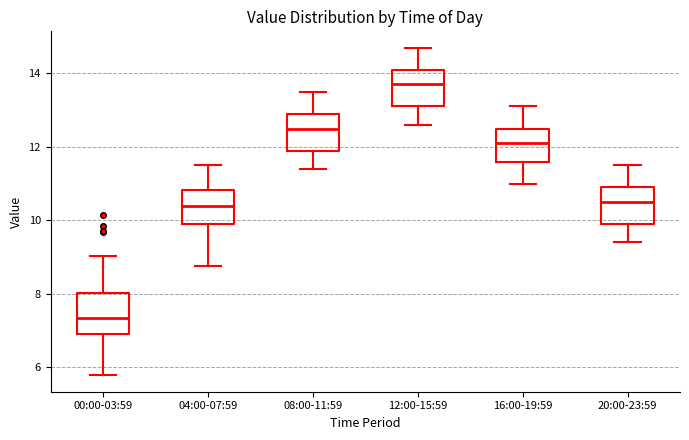

Reading left to right, read every box against the y-axis: the position of its median line, the range the box covers, and the ends of its whiskers. The values are not printed on the chart, so give them approximately, as read against the axis.

00:00-03:59: median 7.4, box 7.0 to 8.0, whiskers 5.8 to 9.0
04:00-07:59: median 10.4, box 9.8 to 10.8, whiskers 8.8 to 11.6
08:00-11:59: median 12.6, box 12.0 to 13.0, whiskers 11.4 to 13.6
12:00-15:59: median 13.8, box 13.2 to 14.2, whiskers 12.6 to 14.8
16:00-19:59: median 12.2, box 11.6 to 12.6, whiskers 11.0 to 13.2
20:00-23:59: median 10.6, box 10.0 to 11.0, whiskers 9.4 to 11.6